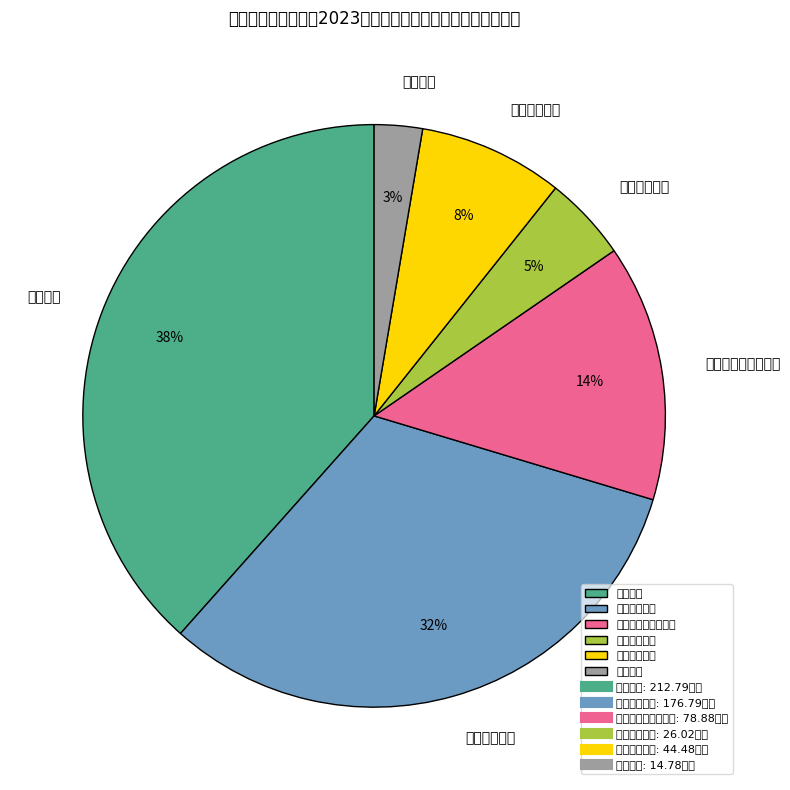

Rank the categories by value from highest to lowest.

行政运行, 其他检察支出, 社会保障和就业支出, 住房保障支出, 卫生健康支出, 其他支出